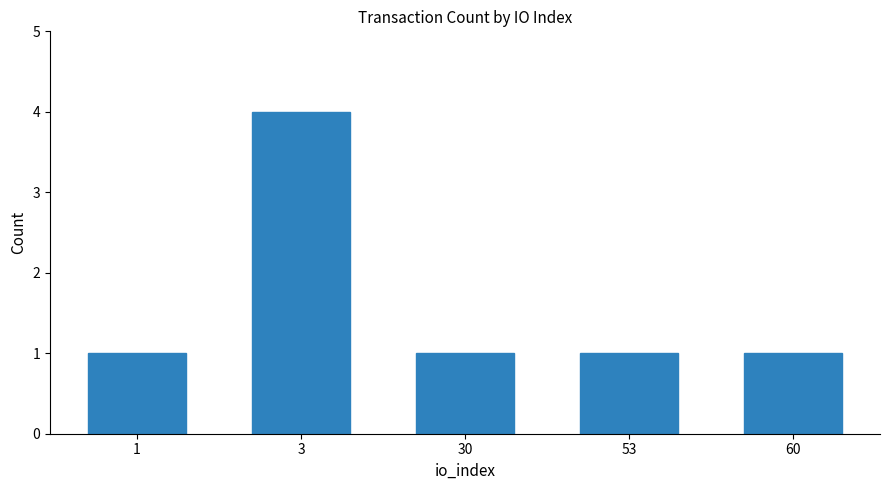

What is the smallest value displayed?

1